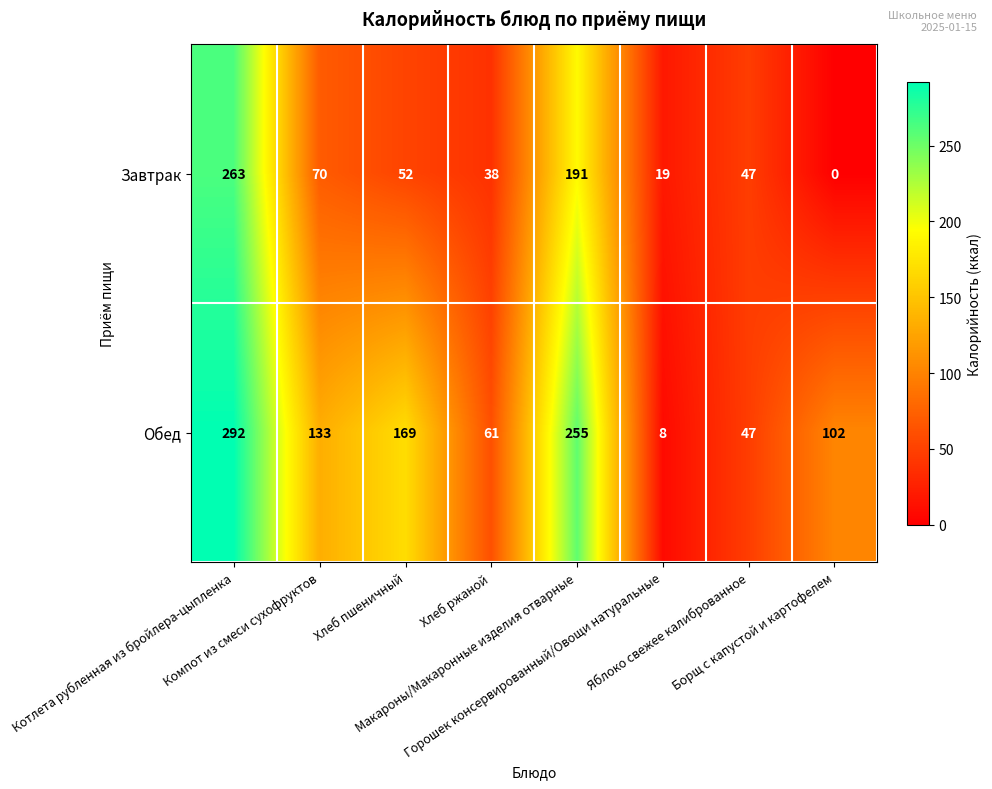

What is the average value of the Завтрак series?

85